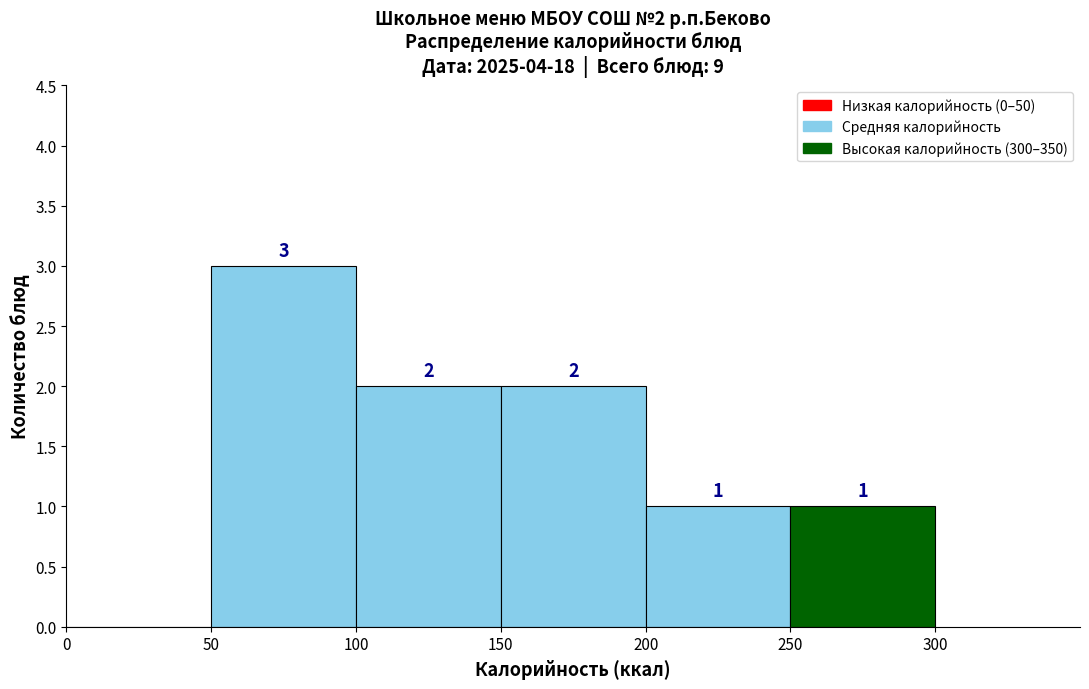

Over which range of the x-axis is the bar tallest?

50 to 100